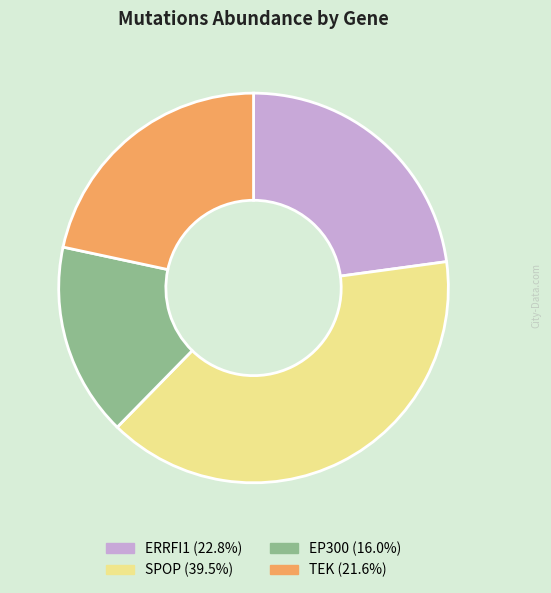

Combined, do SPOP (39.5%) and TEK (21.6%) account for over 50%?

Yes